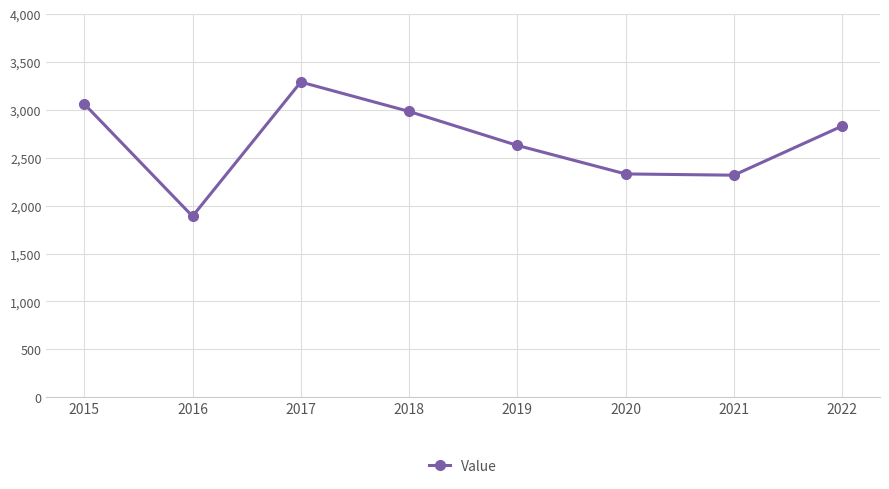

What is the difference between the second highest and second lowest values?

744